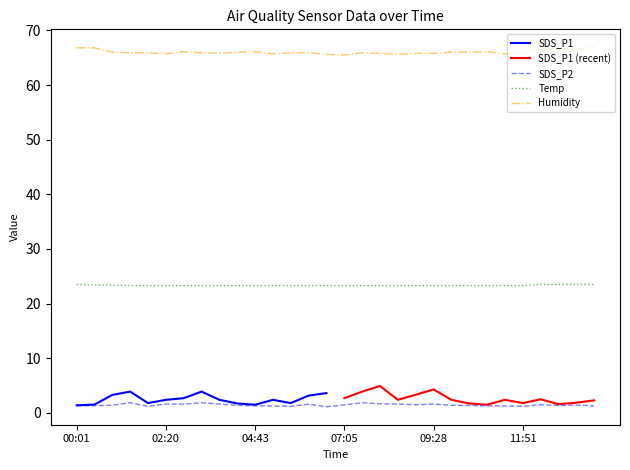

Is it true that Humidity equals 103.7 at 06:08?

False